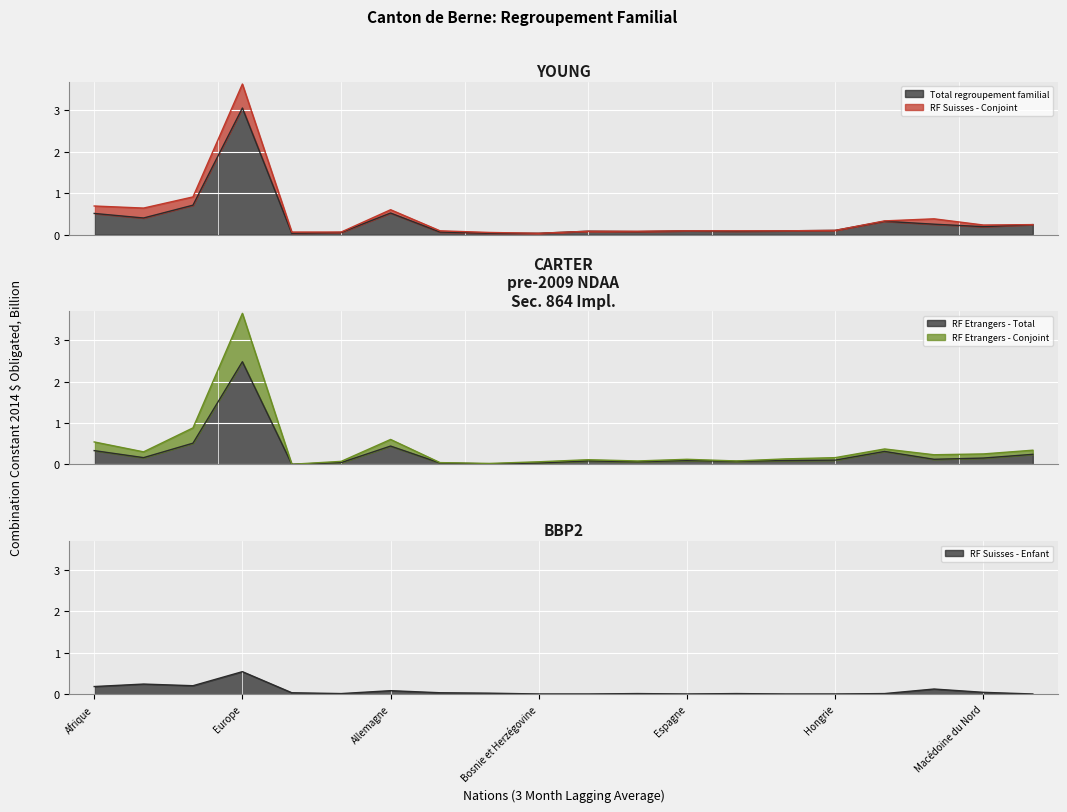

The RF Etrangers - Conjoint series shows 54 at Afrique. True or false?

True